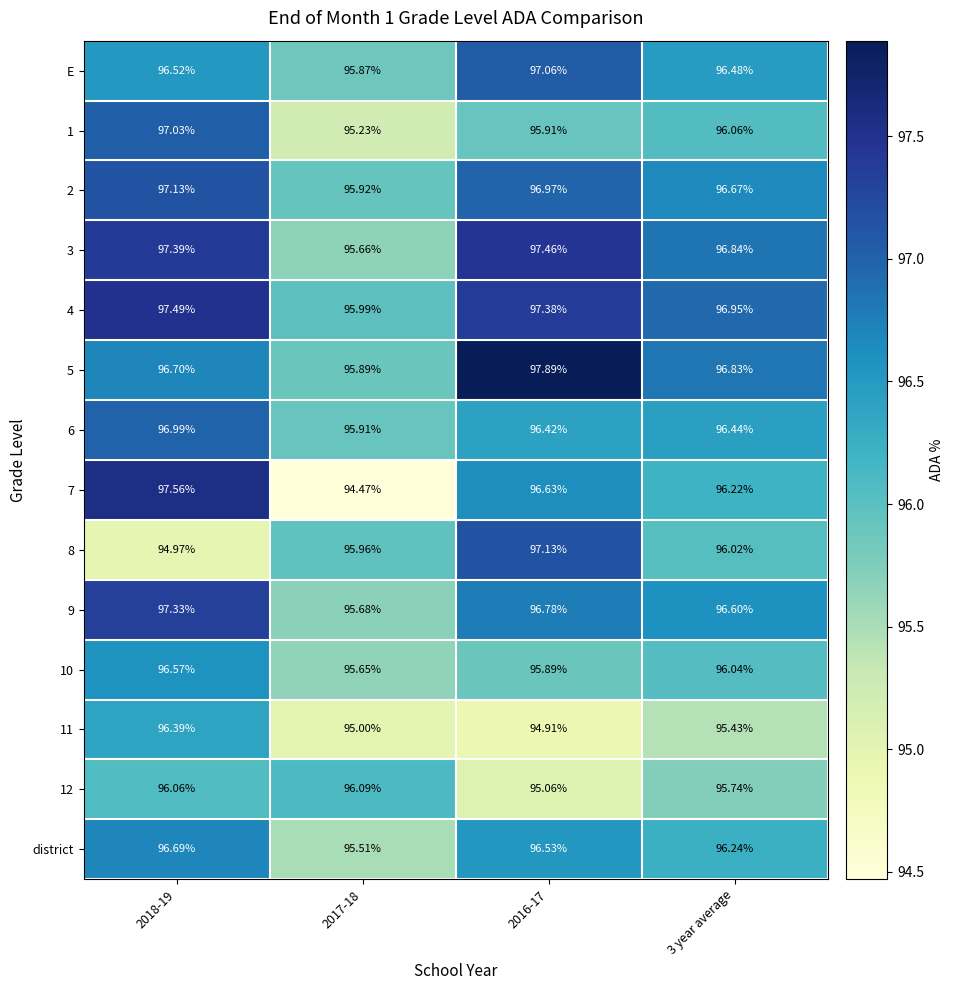

How many series are shown in this chart?

14